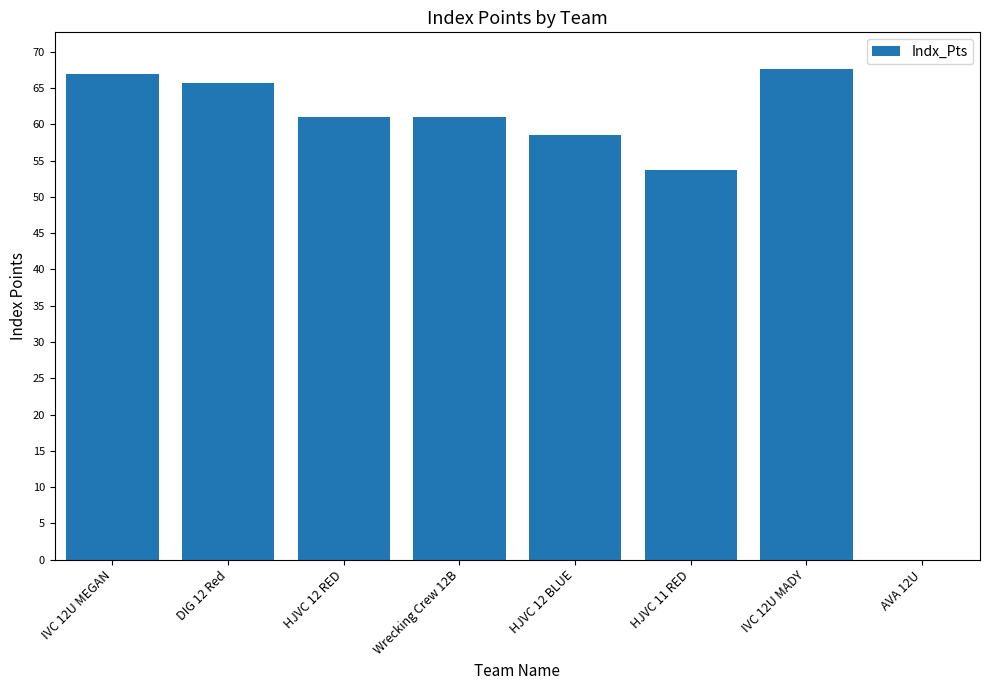

The value at HJVC 12 RED is 108.6. True or false?

False